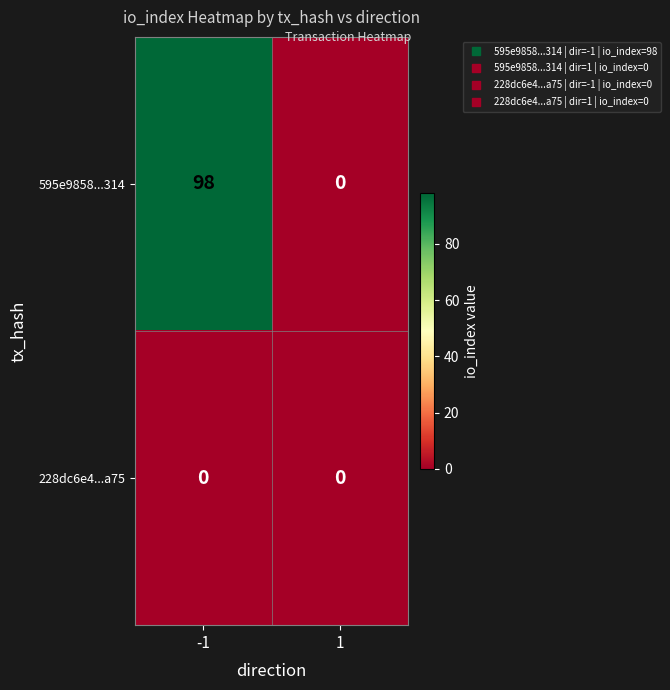

Which series changed the most between -1 and 1?

595e9858...314